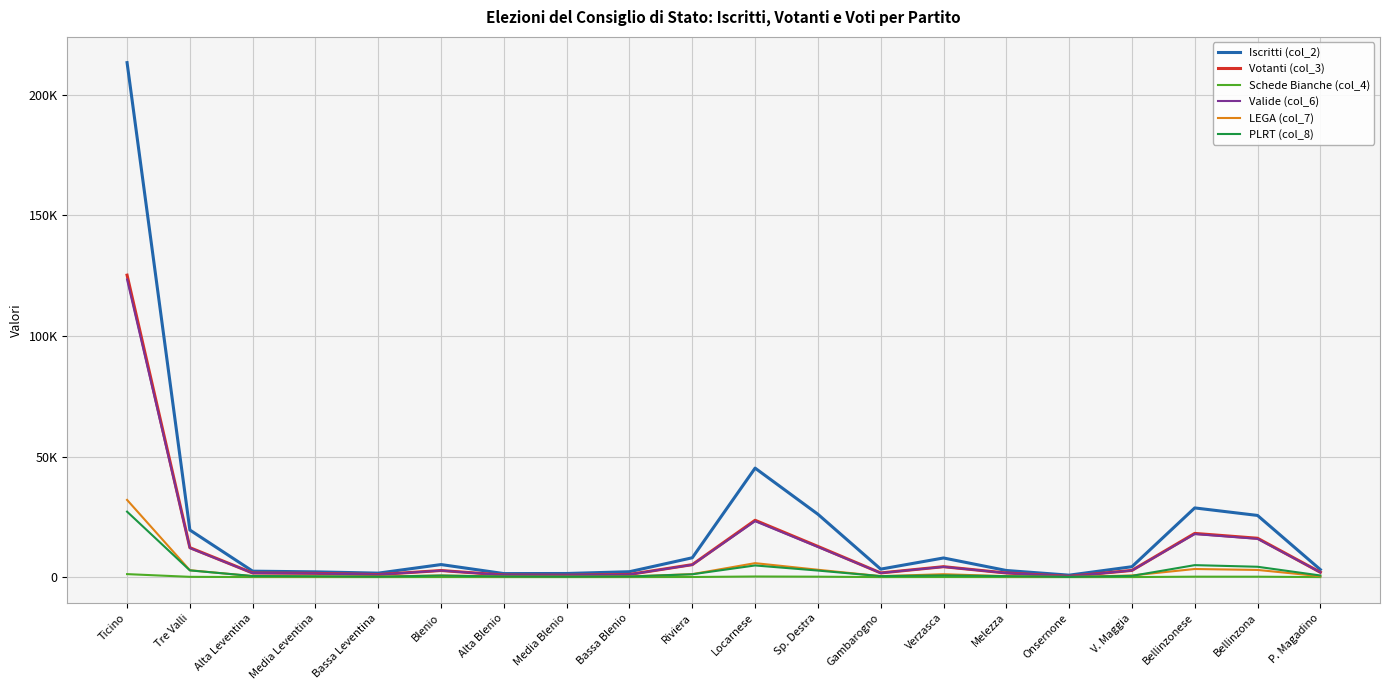

What position from the right is Bassa Leventina?

16